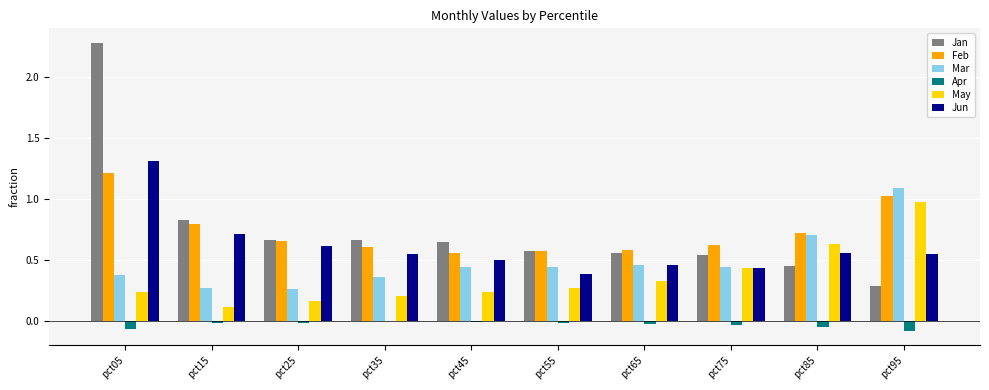

Does the chart contain stacked bars?

No